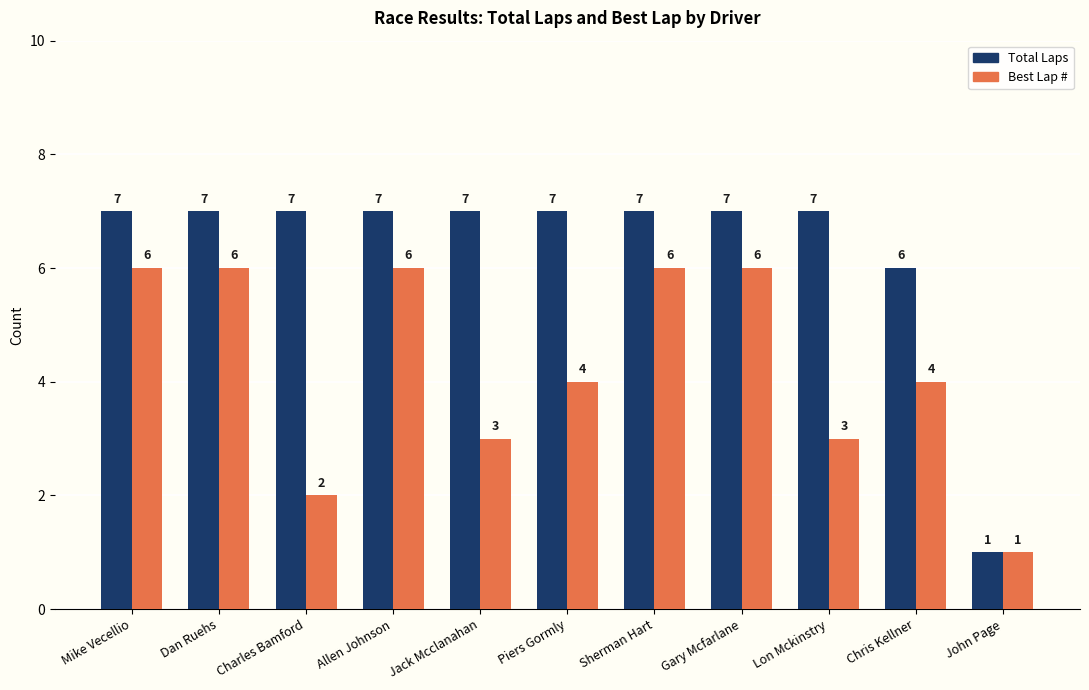

What is the approximate value of Best Lap # at Piers Gormly?

4